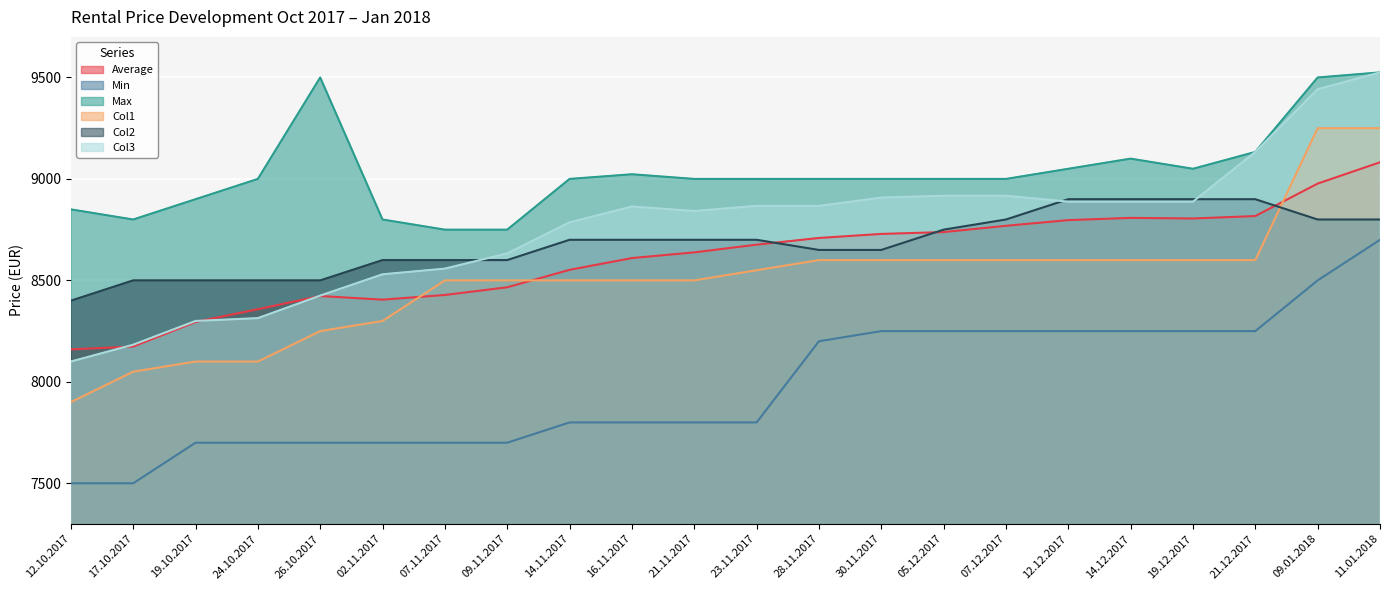

How many values in the Col2 series are below 8700?

10